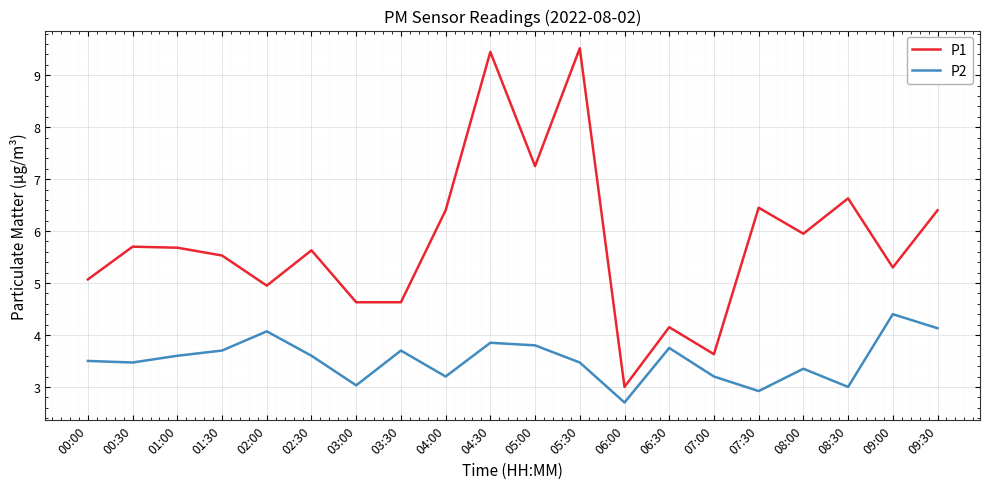

What position from the left is 07:00?

15